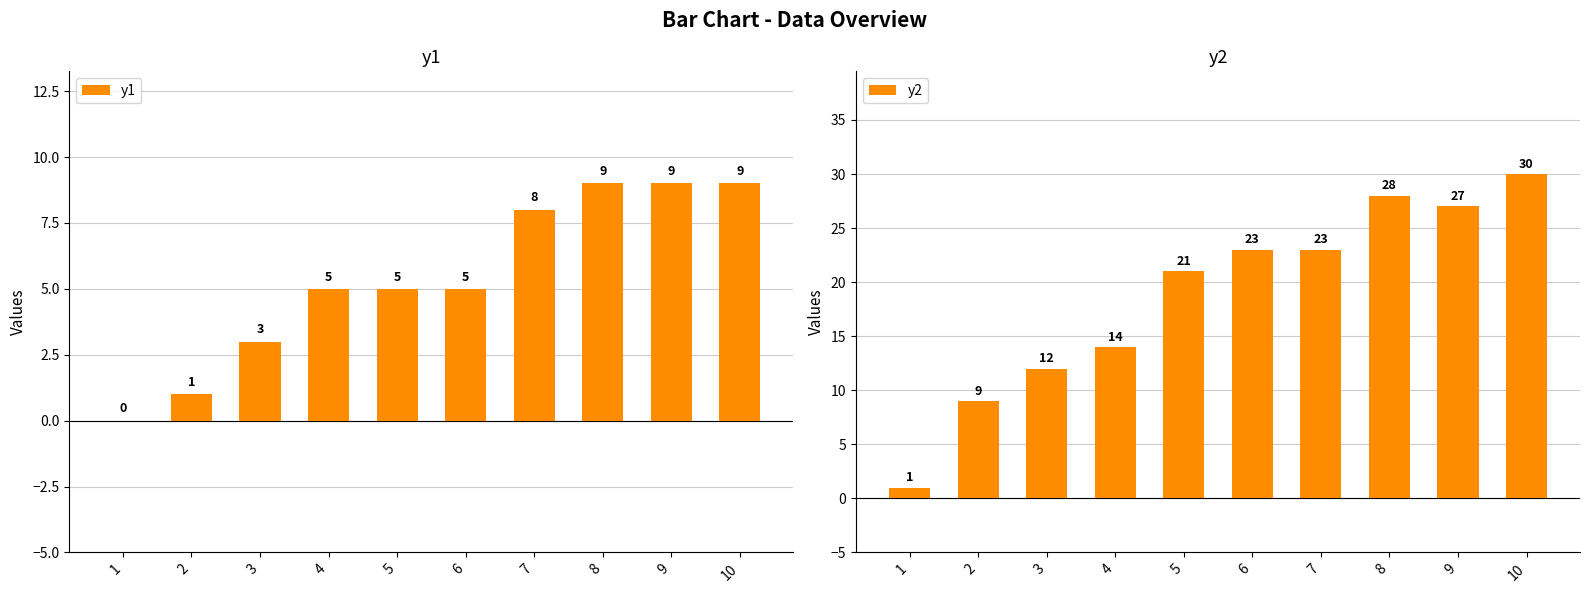

Which category has the highest value in the y1 series?

8